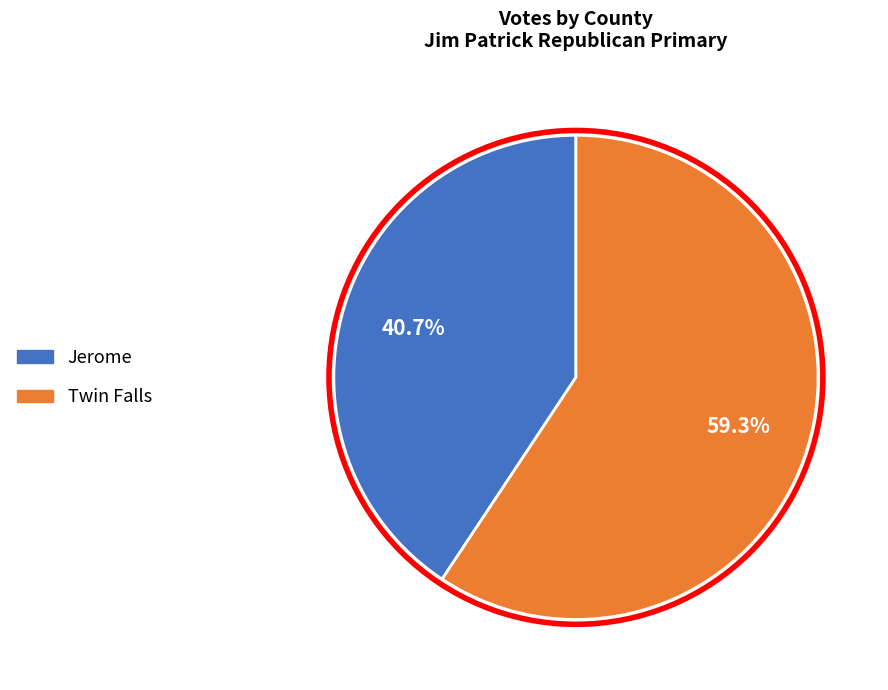

Count the number of slices in the pie.

2